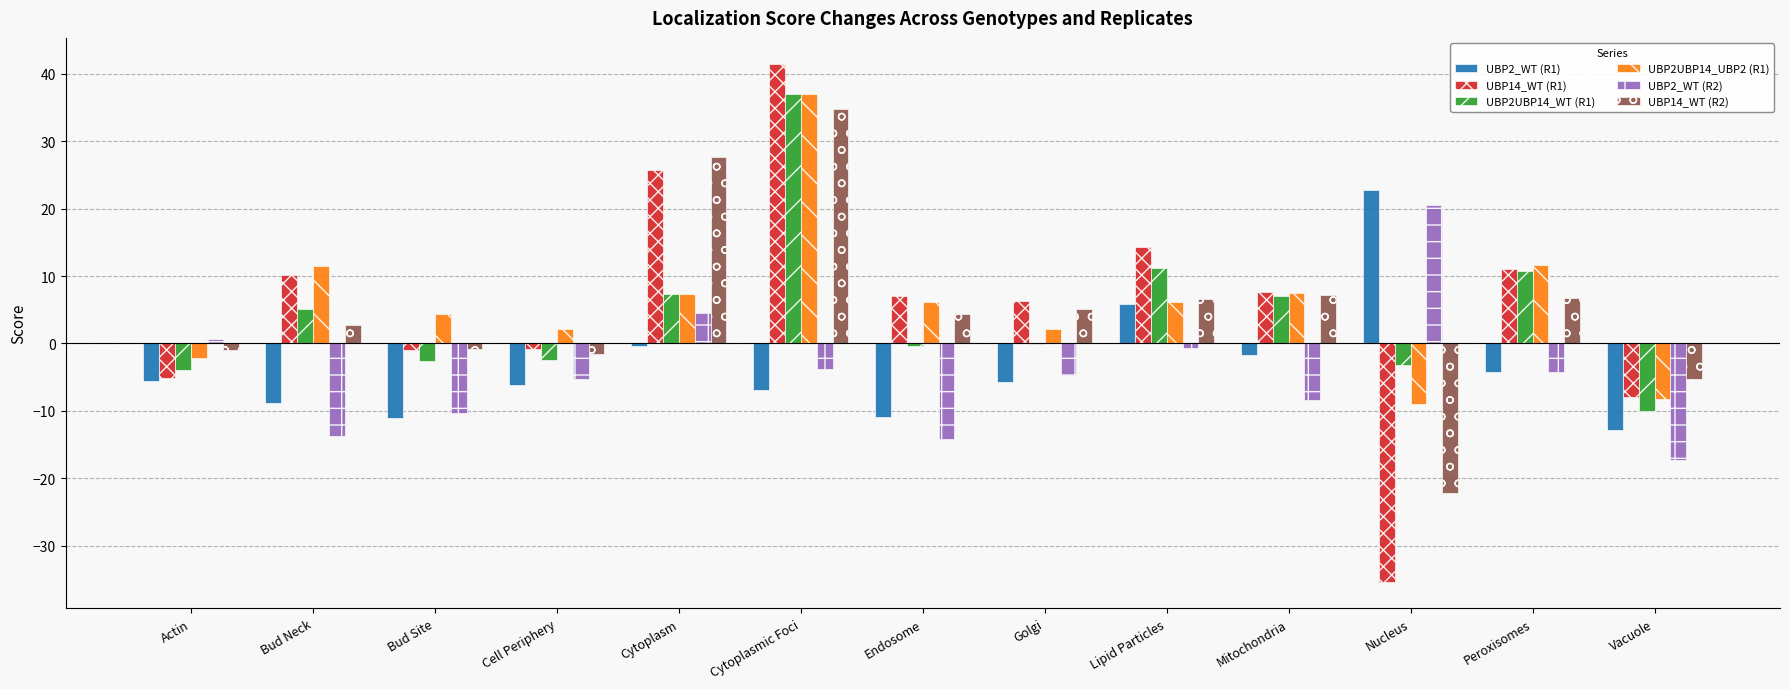

What is the sum of the UBP14_WT (R2) values at Mitochondria and Cytoplasm?

34.9